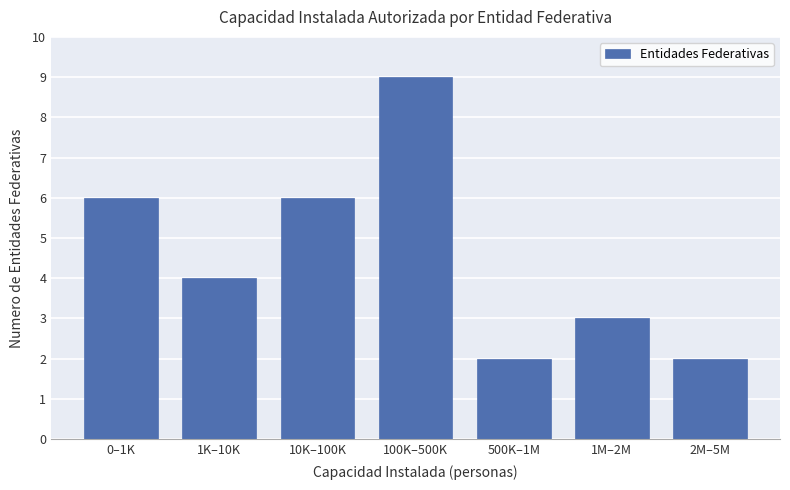

Reading right to left, list all the values displayed in this chart.

2	3	2	9	6	4	6